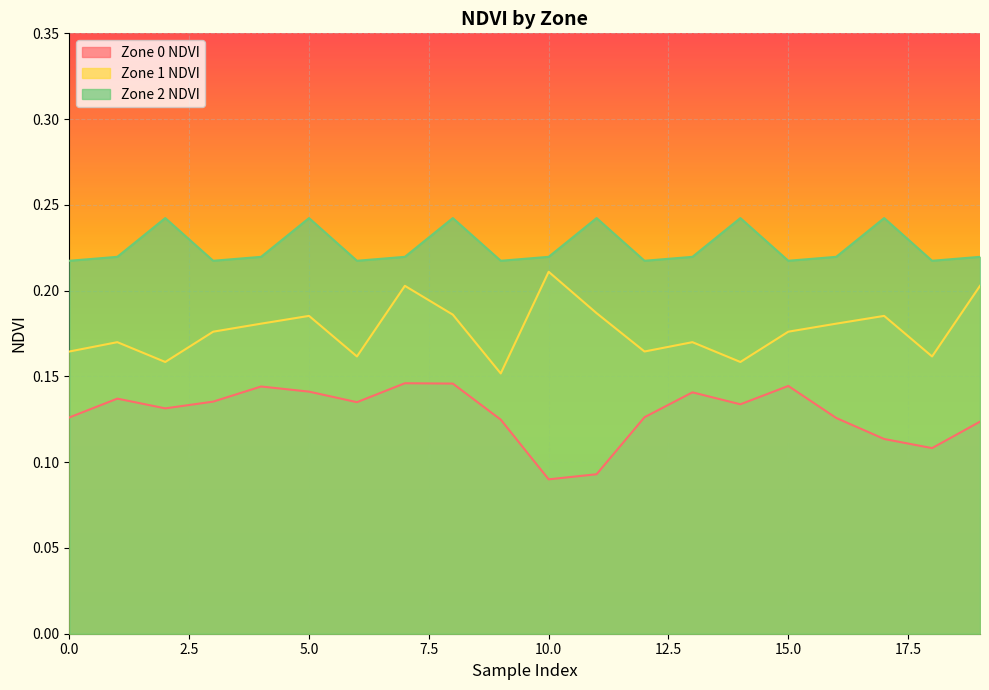

True or false: Zone 1 NDVI and Zone 2 NDVI intersect in this chart.

False